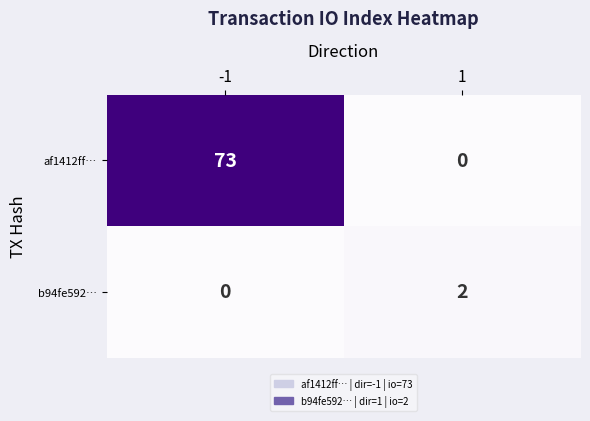

What value does the af1412ff… series have at -1, to the nearest 5?

75